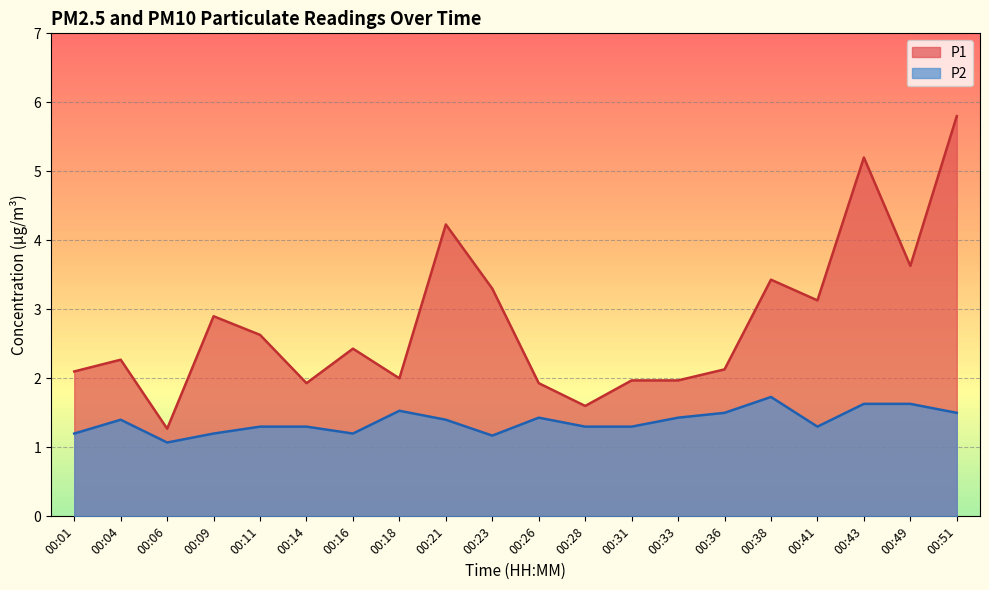

At which category does the chart reach its minimum across all series?

00:06